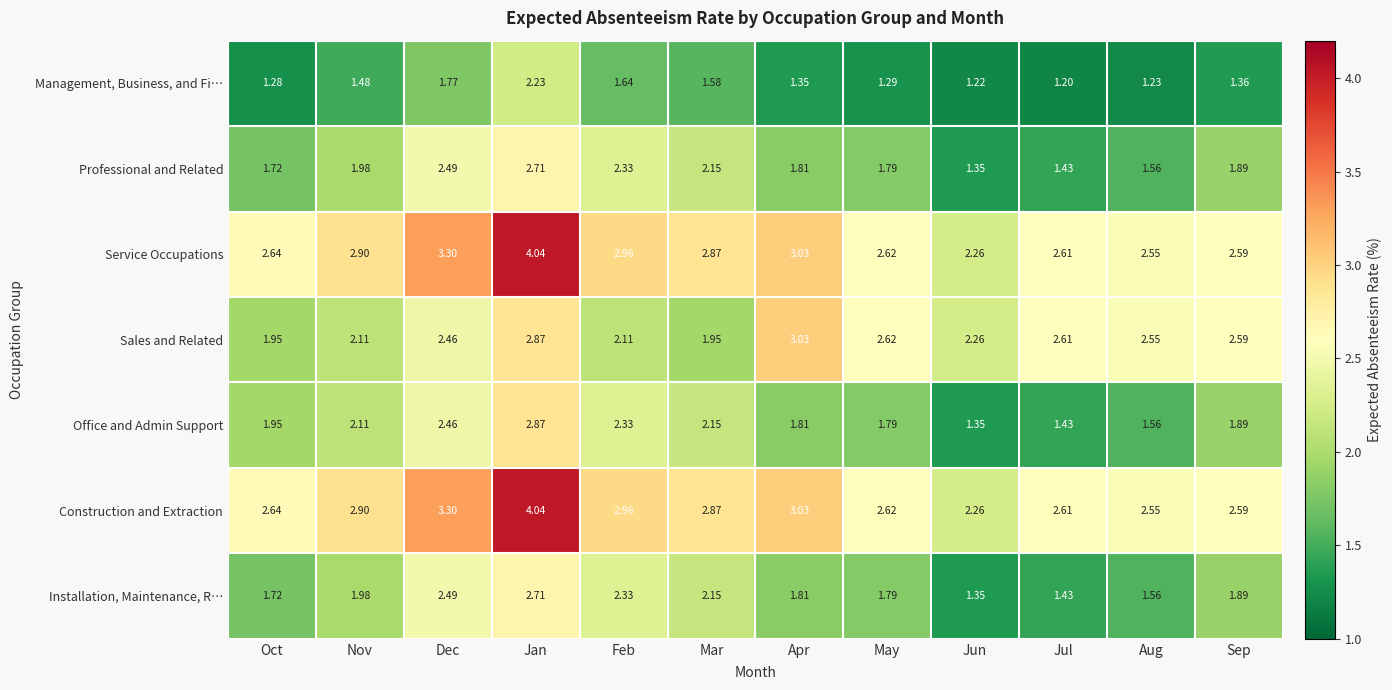

At which category does the chart reach its peak across all series?

Jan